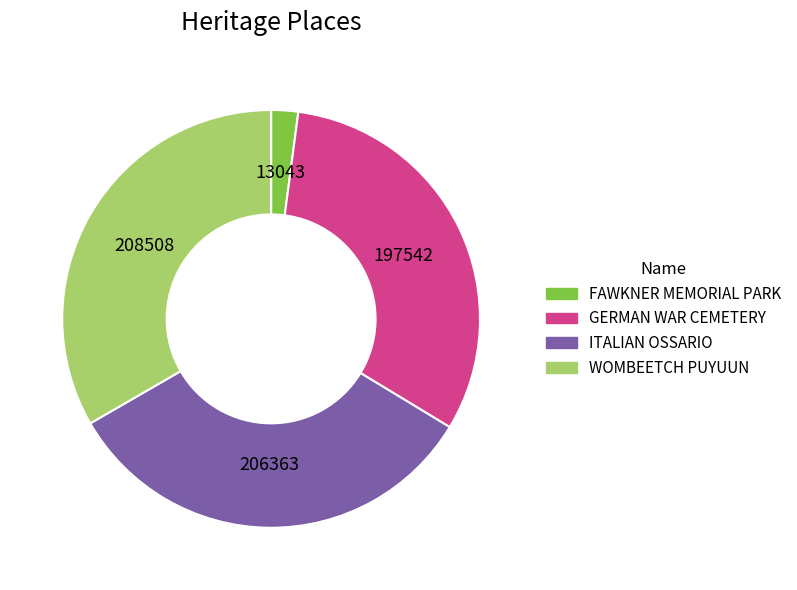

Is it true that ITALIAN OSSARIO is 33% of the pie?

True